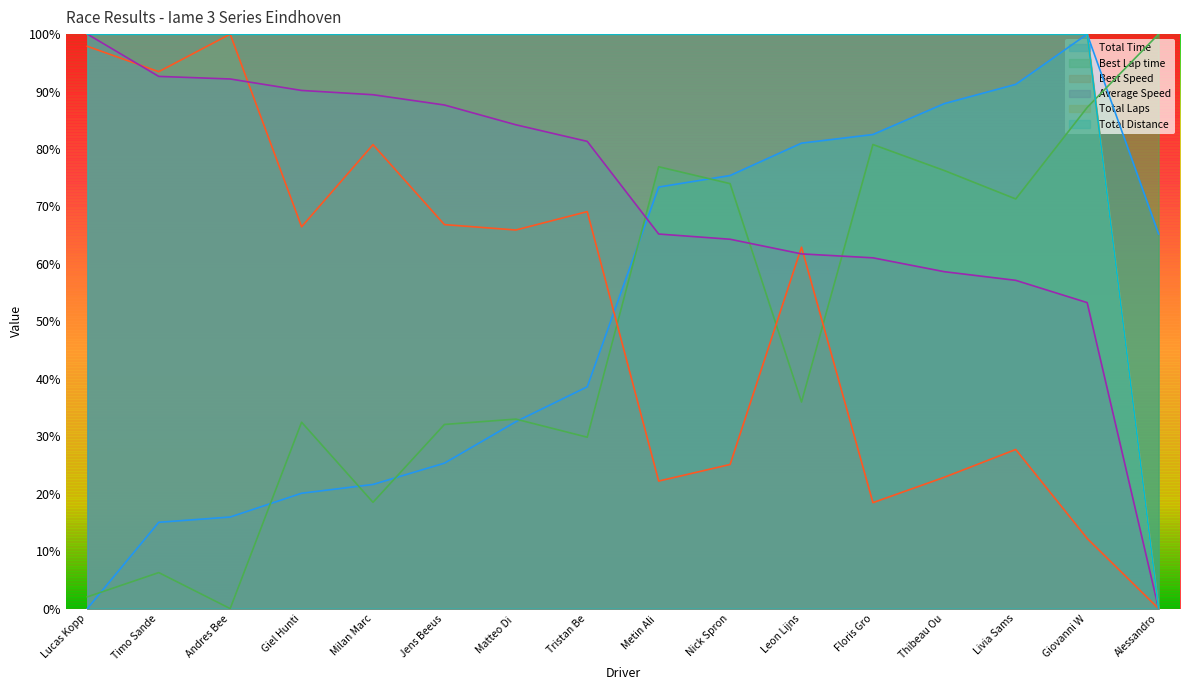

List the series in order of their peak value, lowest first.

Total Time, Best Lap time, Best Speed, Average Speed, Total Laps, Total Distance